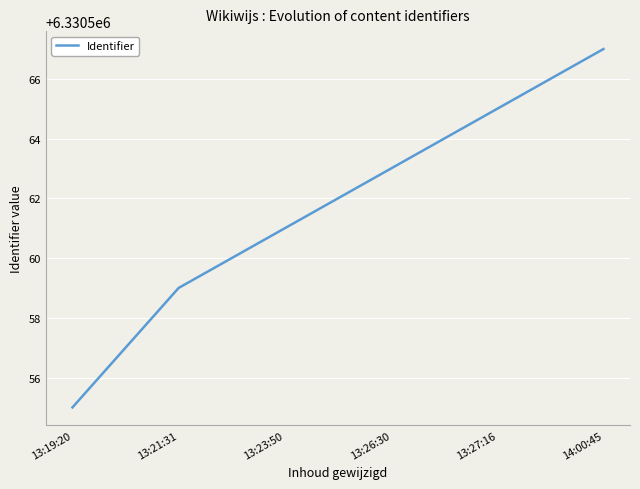

Is it true that the value at 13:26:30 is 6330563?

True